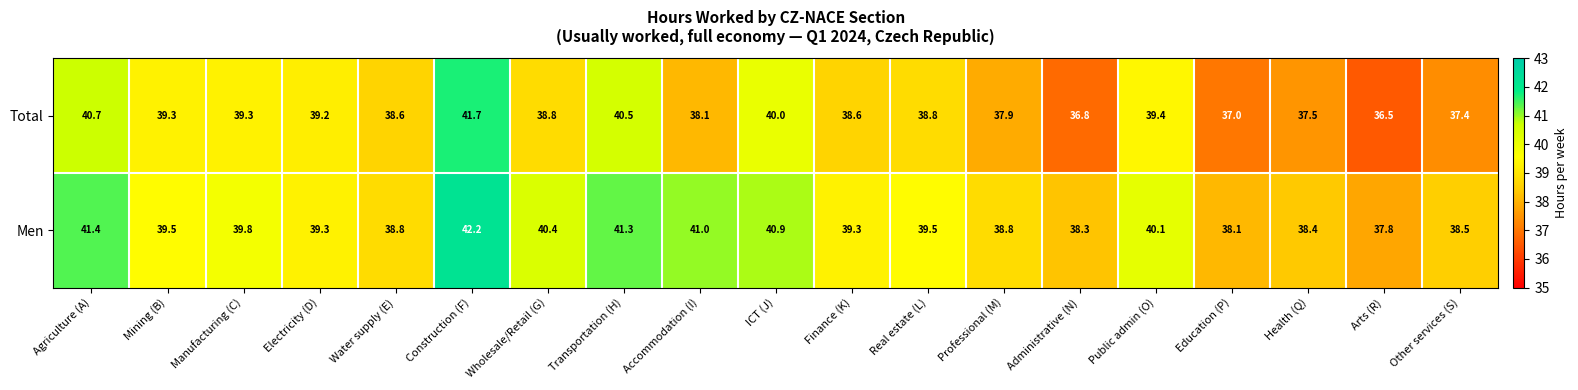

Which label corresponds to the smallest value in the chart?

Arts (R)